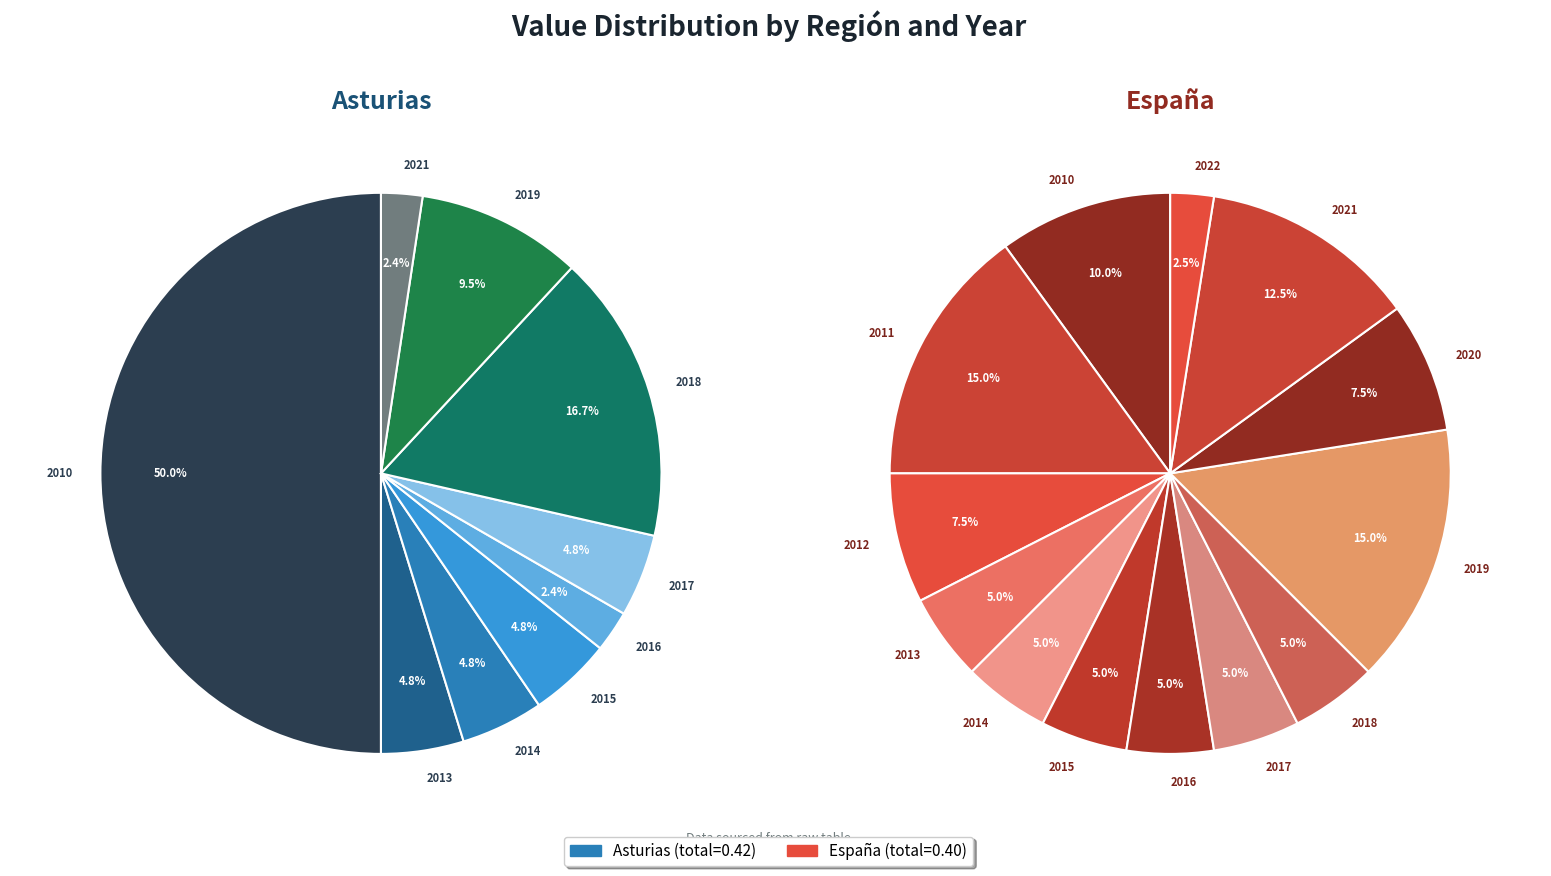

How many segments does this pie chart have?

13